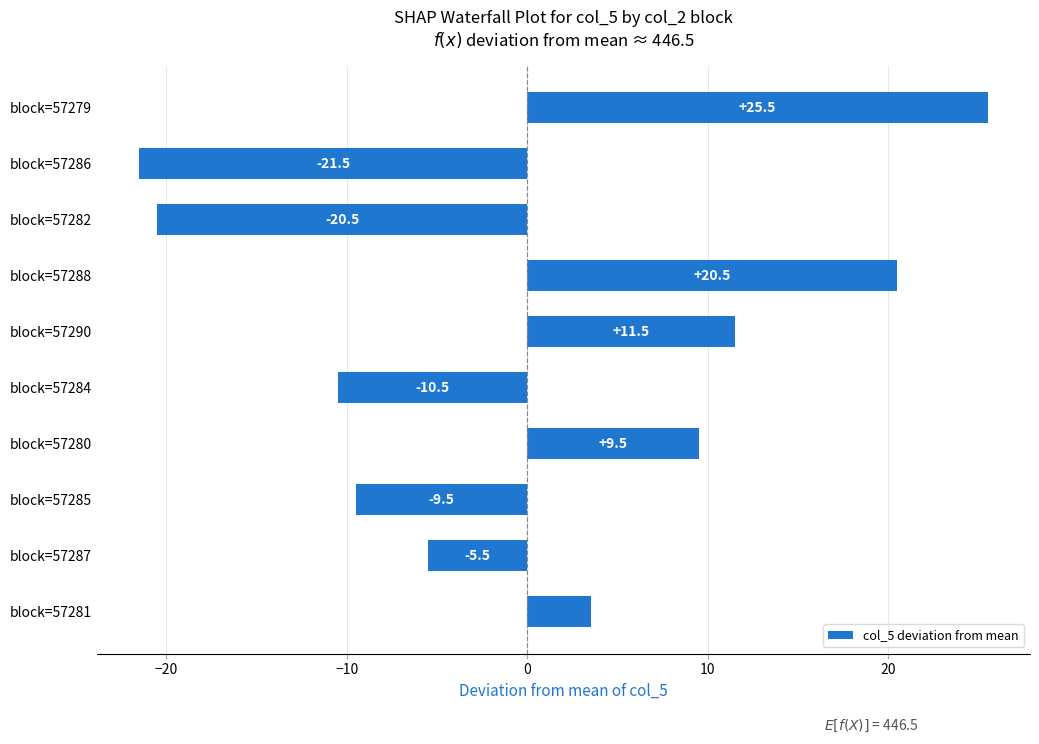

What is the label of the 2nd bar from the bottom?

block=57287